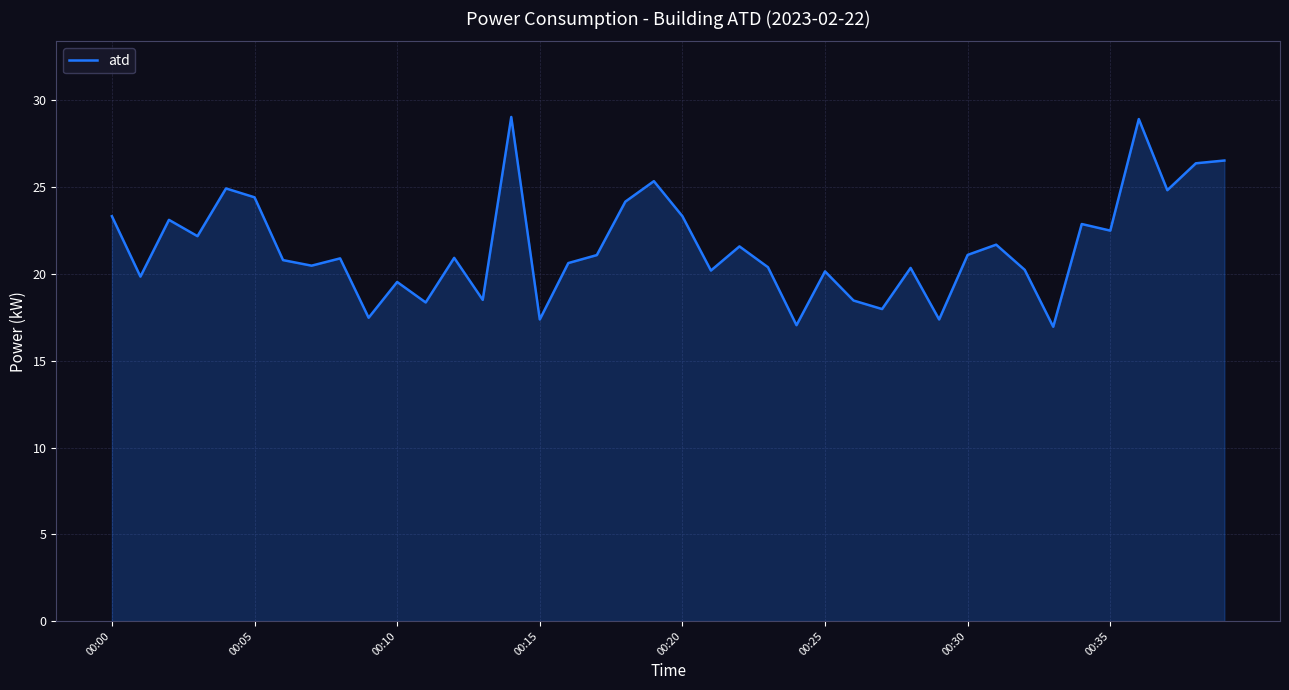

What is the maximum value shown in the chart?

29.1